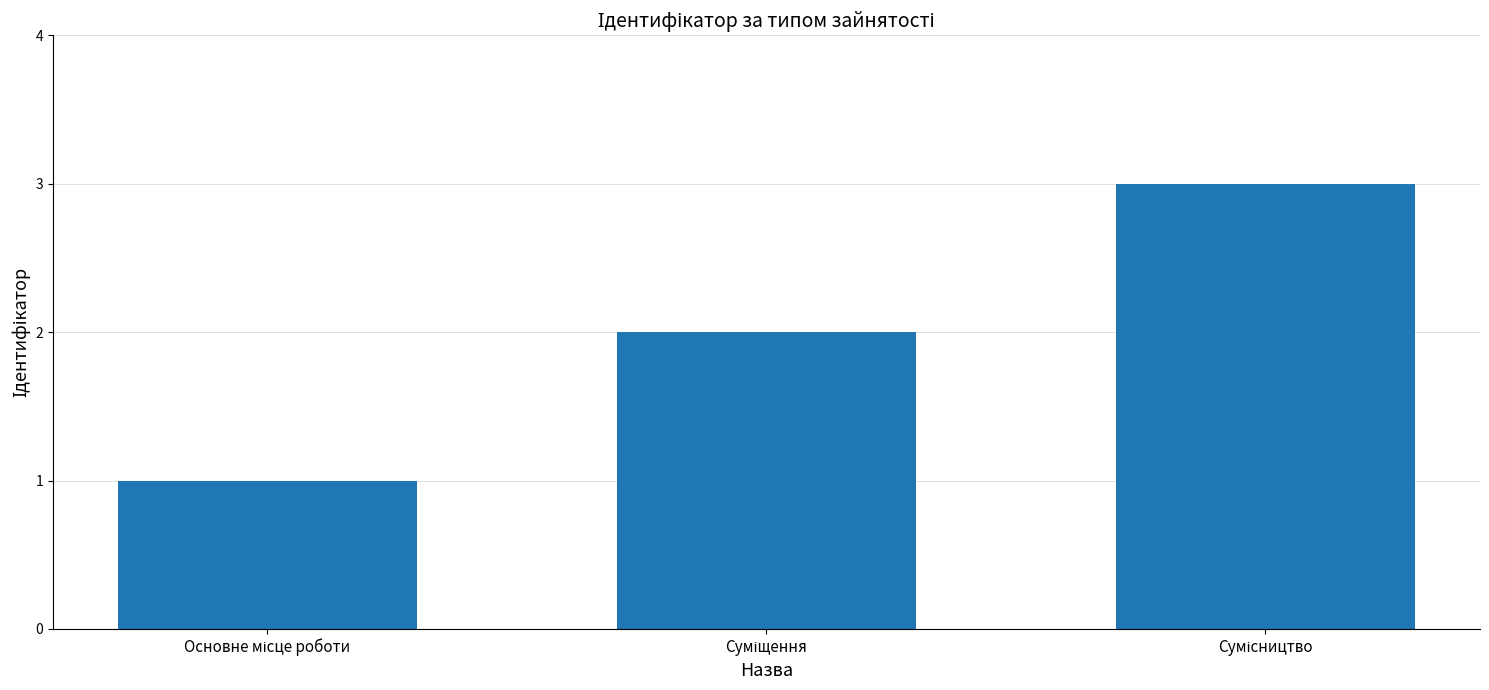

How many series are shown in this chart?

1